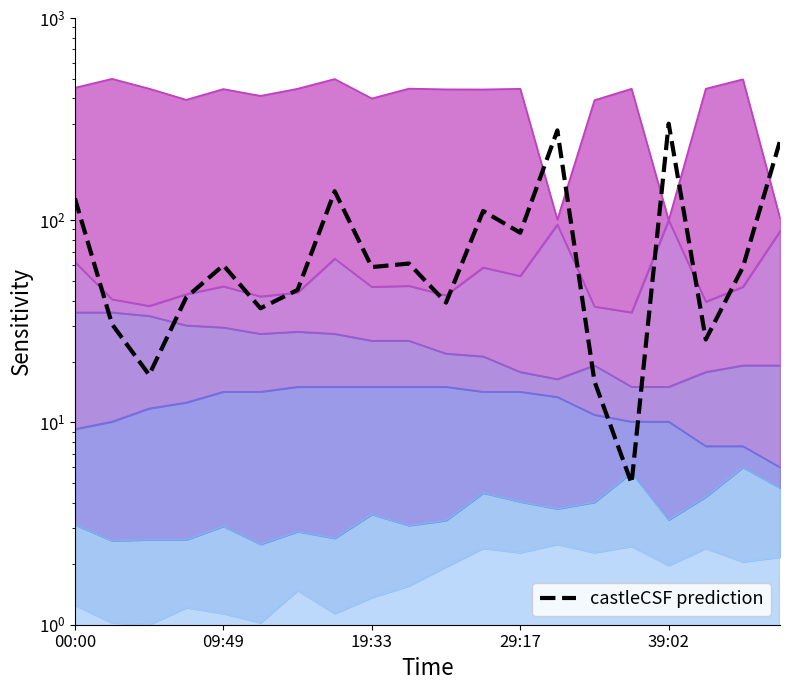

What is the difference between the second highest and minimum values?

273.1